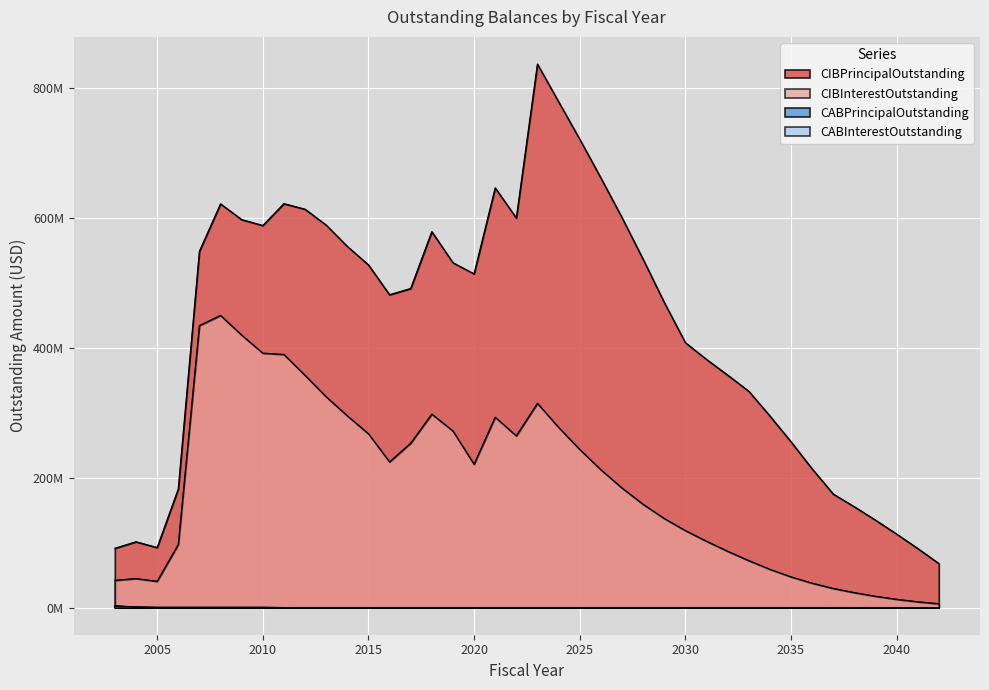

Read the CIBPrincipalOutstanding value at 2030.

408385000.0